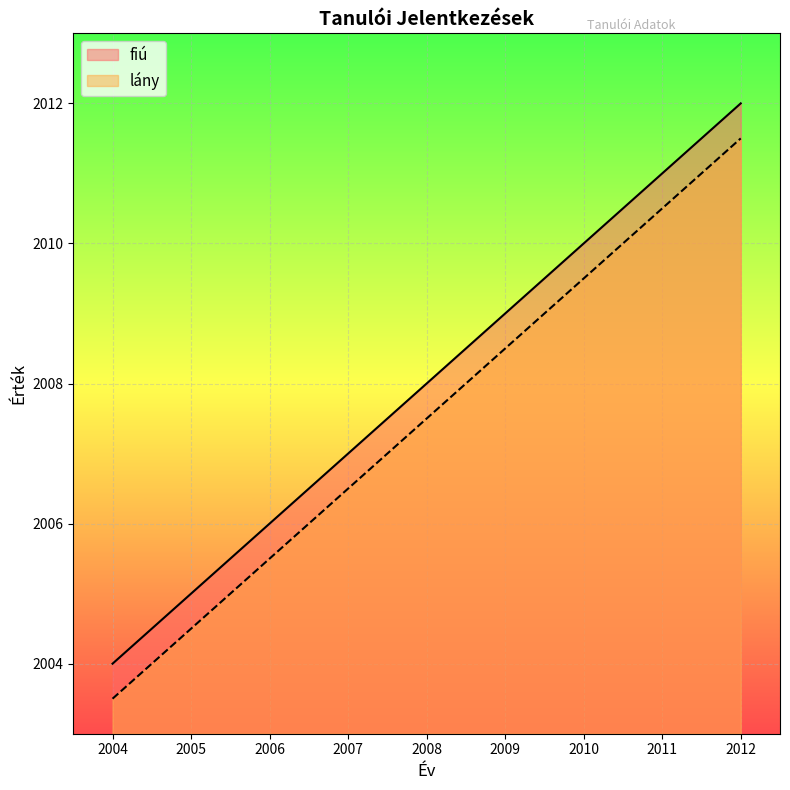

Reading left to right, extract all data points from this chart.

fiú: 2004=2004.0	2005=2005.0	2006=2006.0	2007=2007.0	2008=2008.0	2009=2009.0	2010=2010.0	2011=2011.0	2012=2012.0
lány: 2004=2003.5	2005=2004.5	2006=2005.5	2007=2006.5	2008=2007.5	2009=2008.5	2010=2009.5	2011=2010.5	2012=2011.5